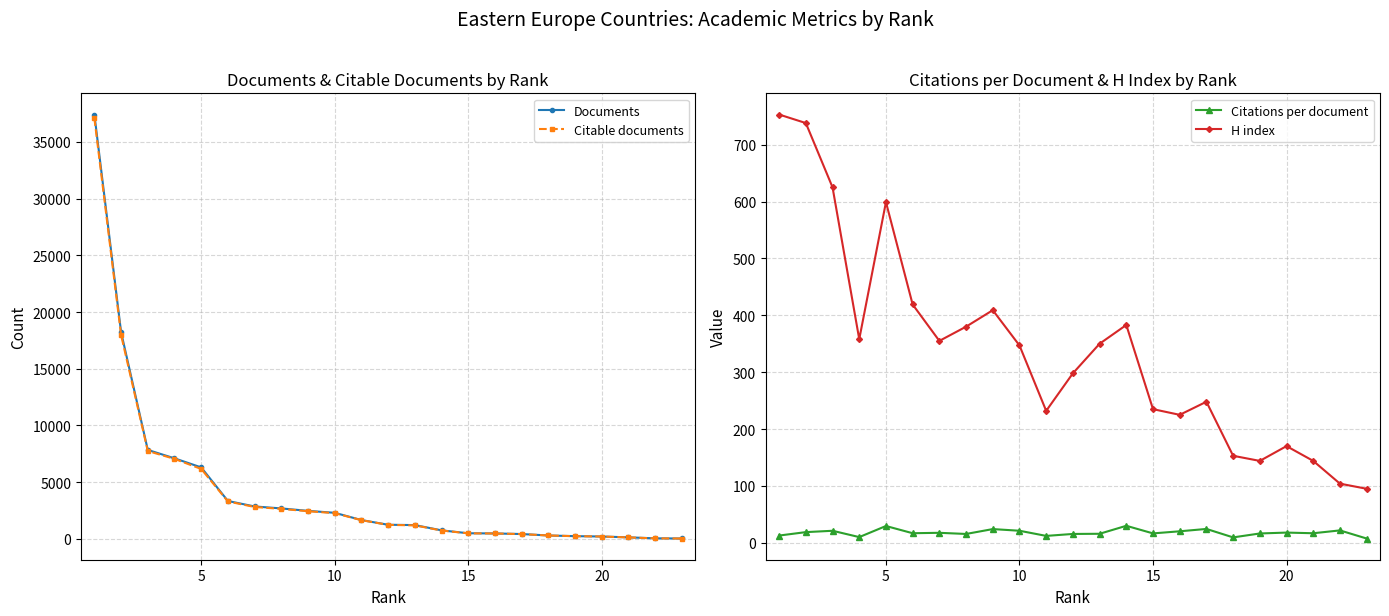

What is the maximum value for Citations per document?

29.9